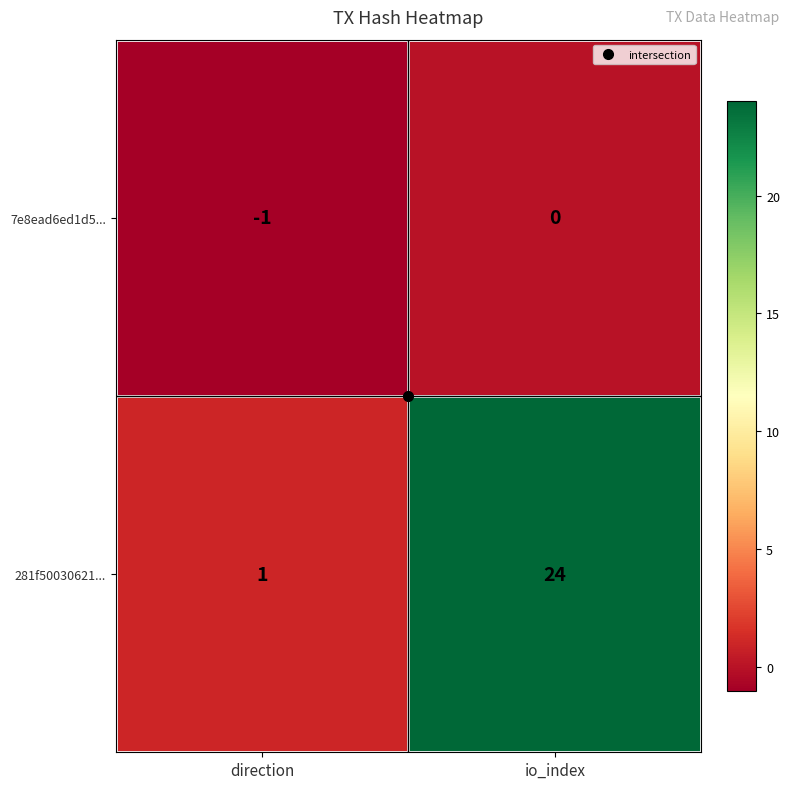

At which category does the chart reach its peak across all series?

io_index